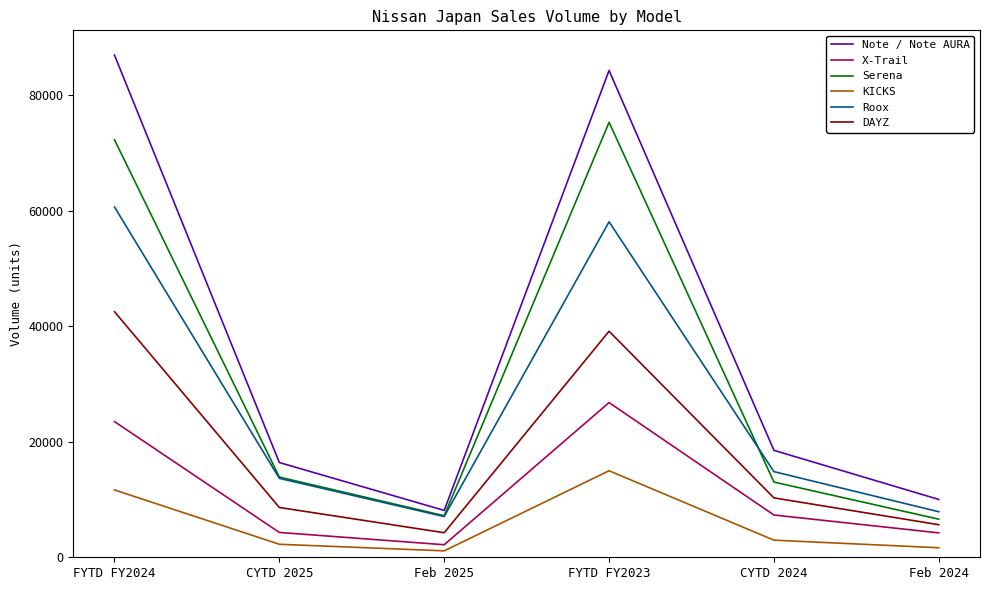

Where is X-Trail nearest to the value 14475?

CYTD 2024